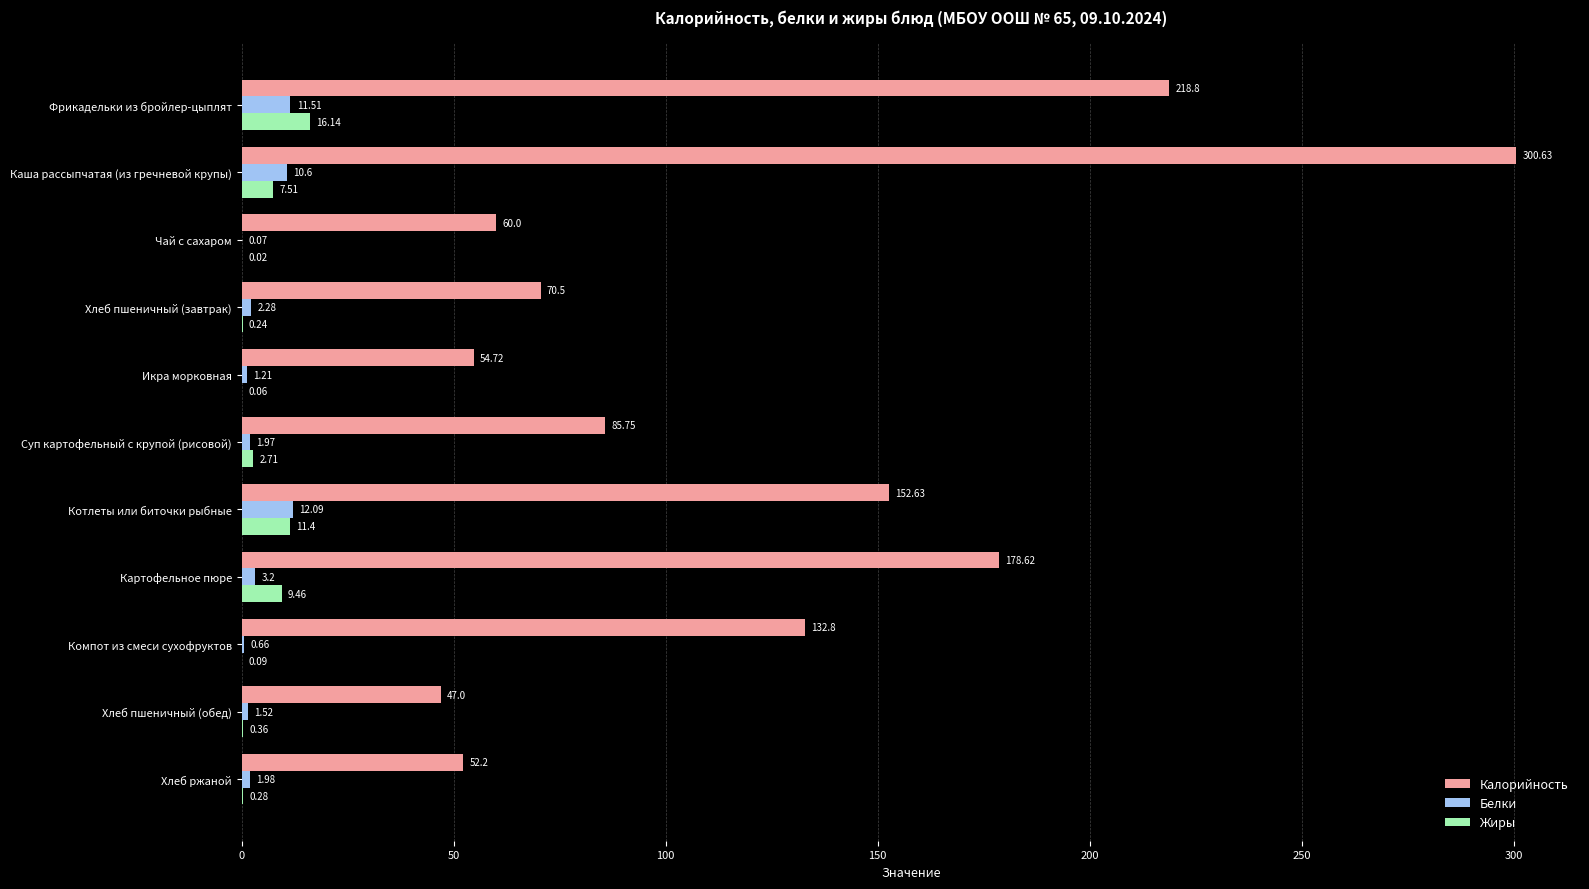

What are all the series names shown in the legend?

Калорийность, Белки, Жиры